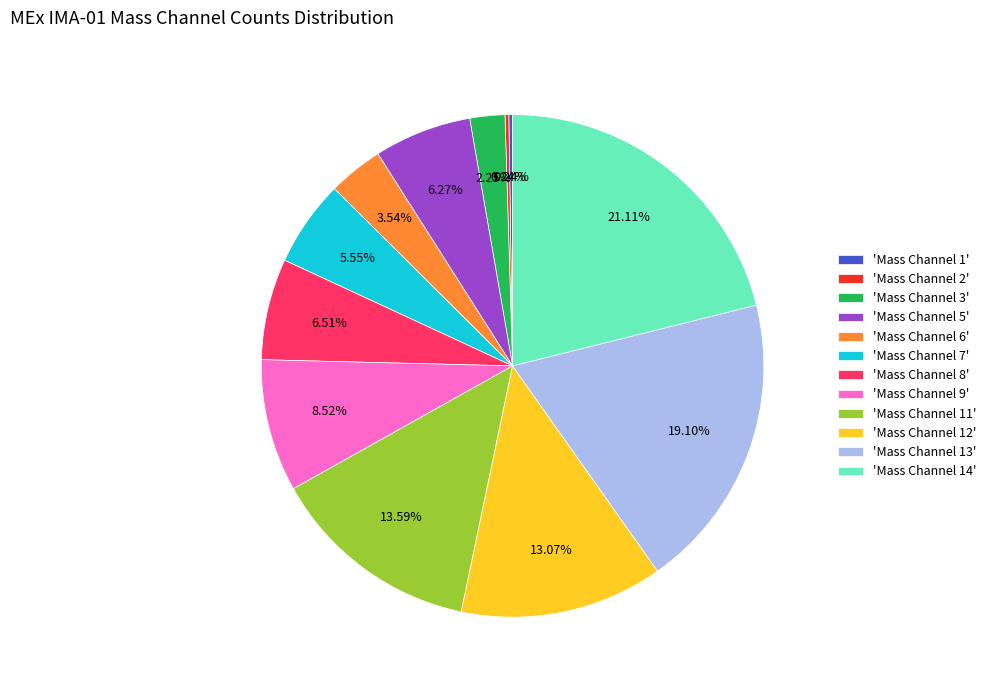

What is the largest slice in the pie chart?

'Mass Channel 14'